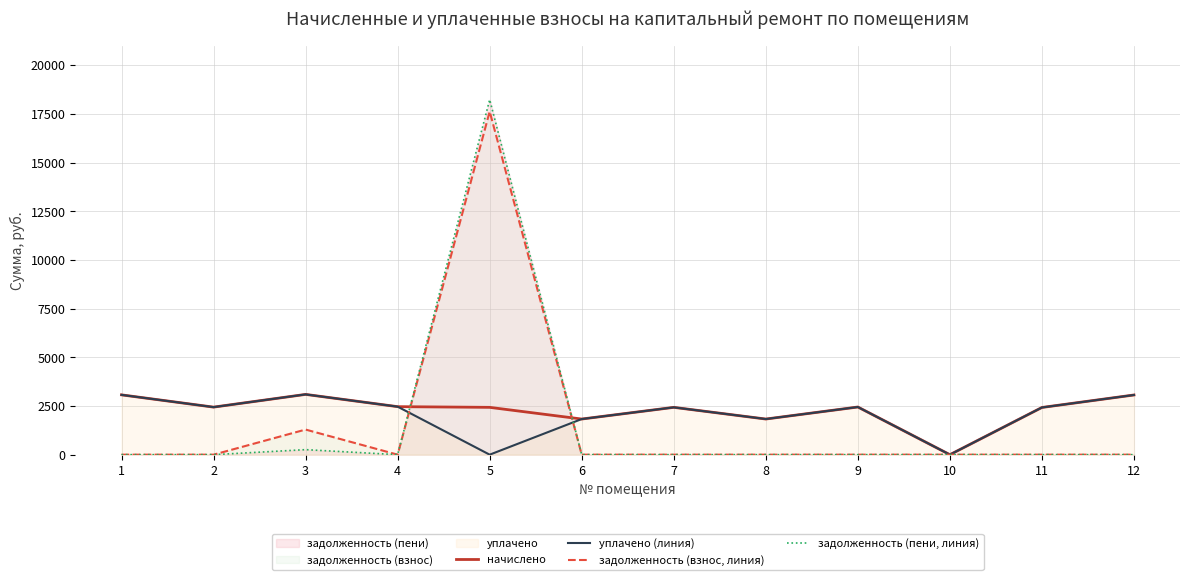

List the labels in order of уплачено (линия) value, smallest first.

5, 10, 6, 8, 11, 7, 2, 9, 4, 12, 1, 3